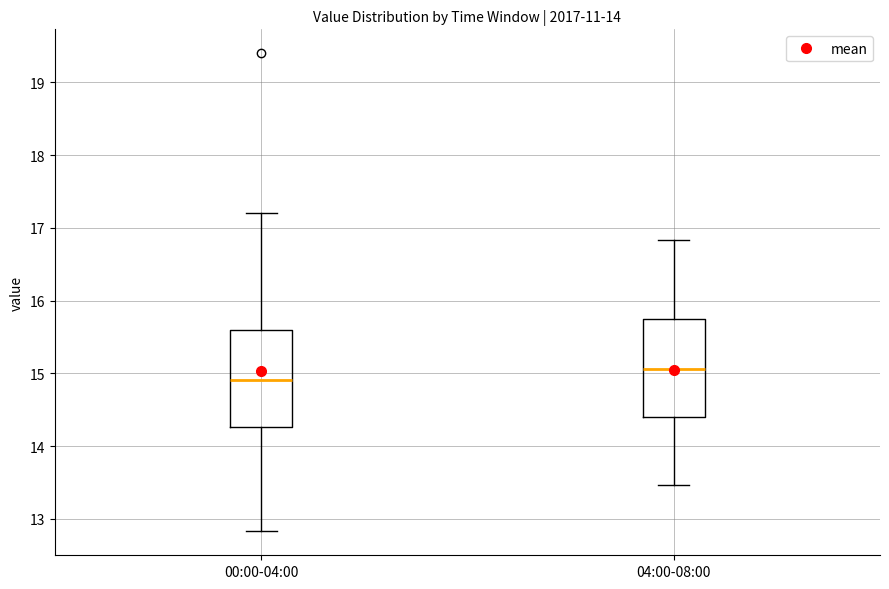

Where is the upper edge of the box for 04:00-08:00 on the y-axis? The values are not printed on the chart, so give them approximately, as read against the axis.

15.7